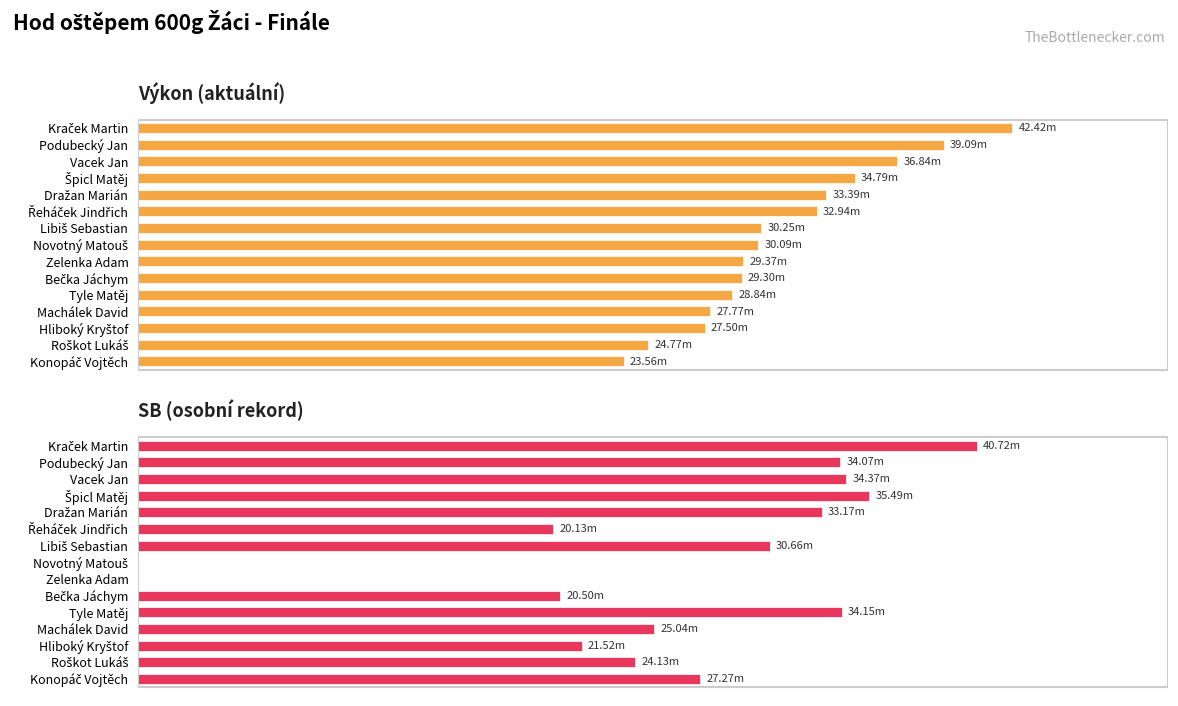

What are all the series names shown in the legend?

Výkon (aktuální), SB (osobní rekord)